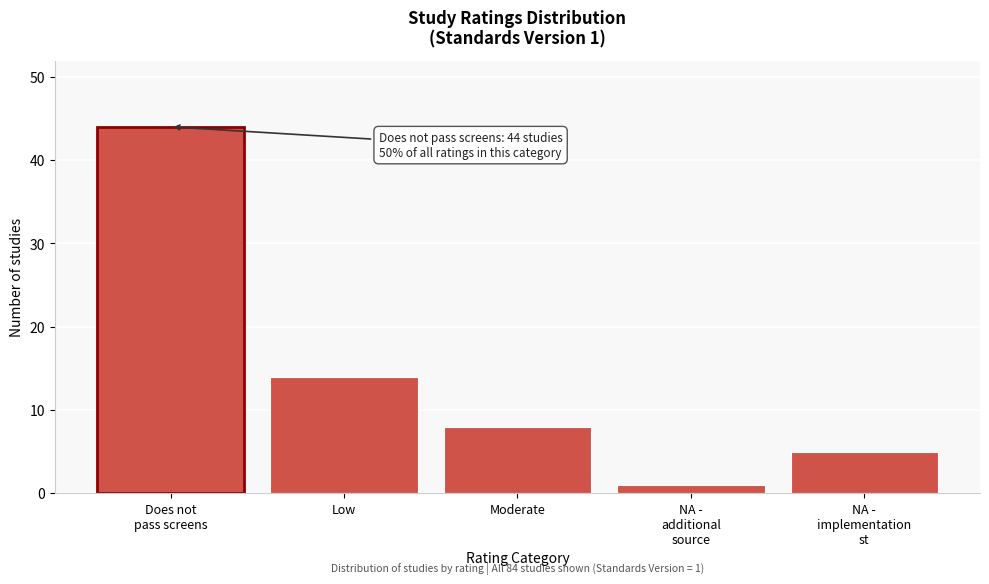

Reading right to left, extract all data points from this chart.

5	1	8	14	44